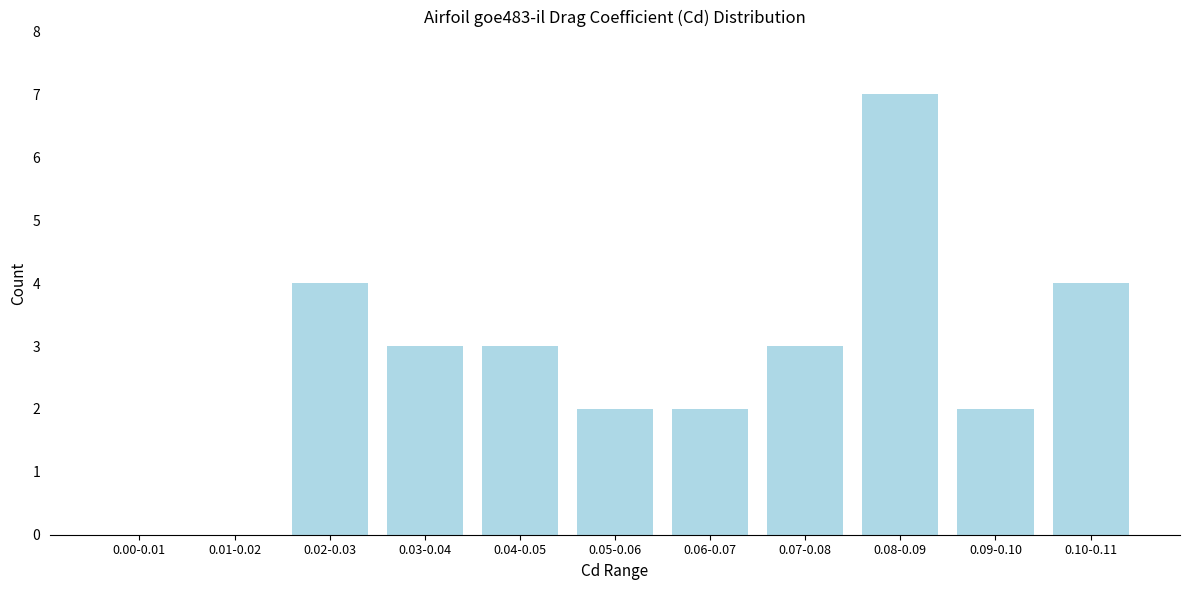

Reading left to right, transcribe all the data shown in this chart.

0.00-0.01=0	0.01-0.02=0	0.02-0.03=4	0.03-0.04=3	0.04-0.05=3	0.05-0.06=2	0.06-0.07=2	0.07-0.08=3	0.08-0.09=7	0.09-0.10=2	0.10-0.11=4